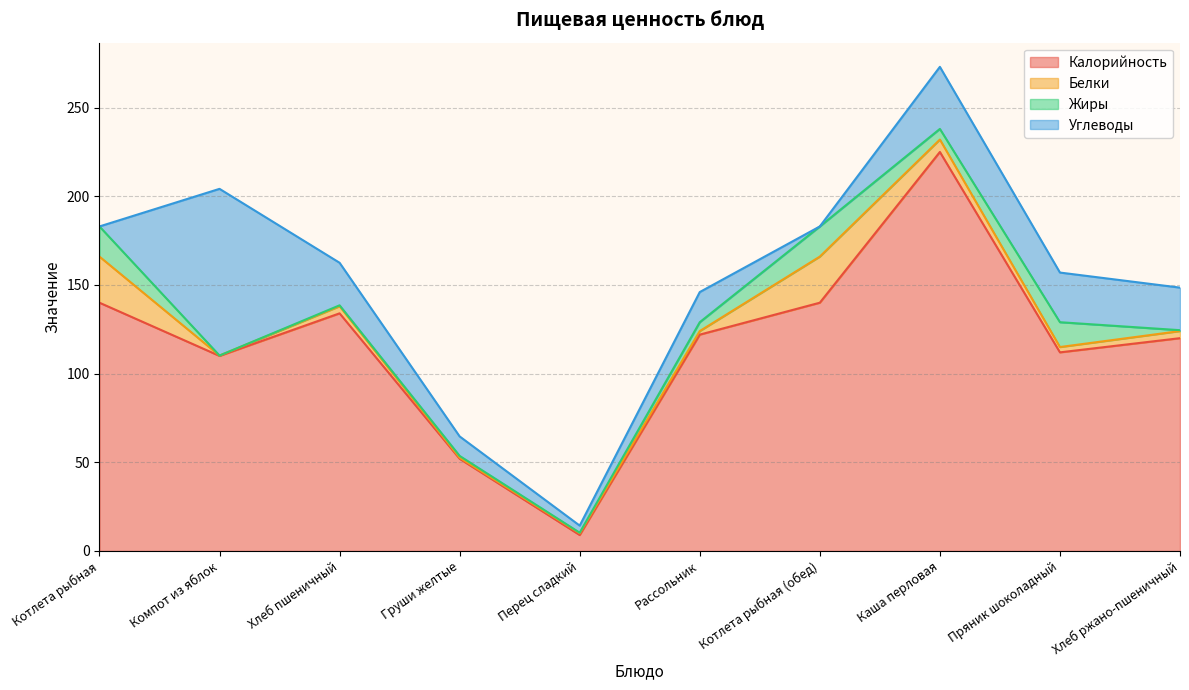

What is the difference between the Калорийность values at Котлета рыбная (обед) and Компот из яблок?

30.0